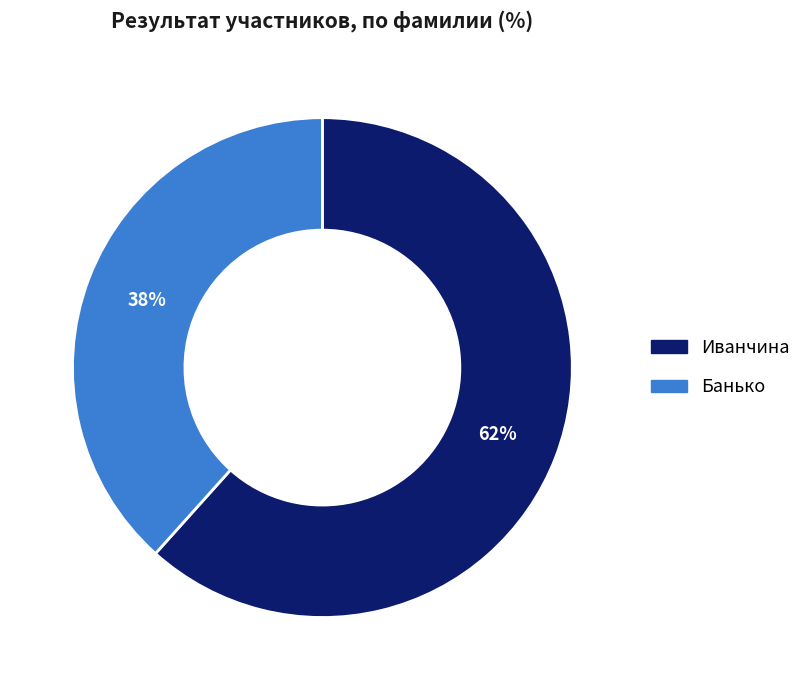

True or false: Банько accounts for 24% of the total.

False